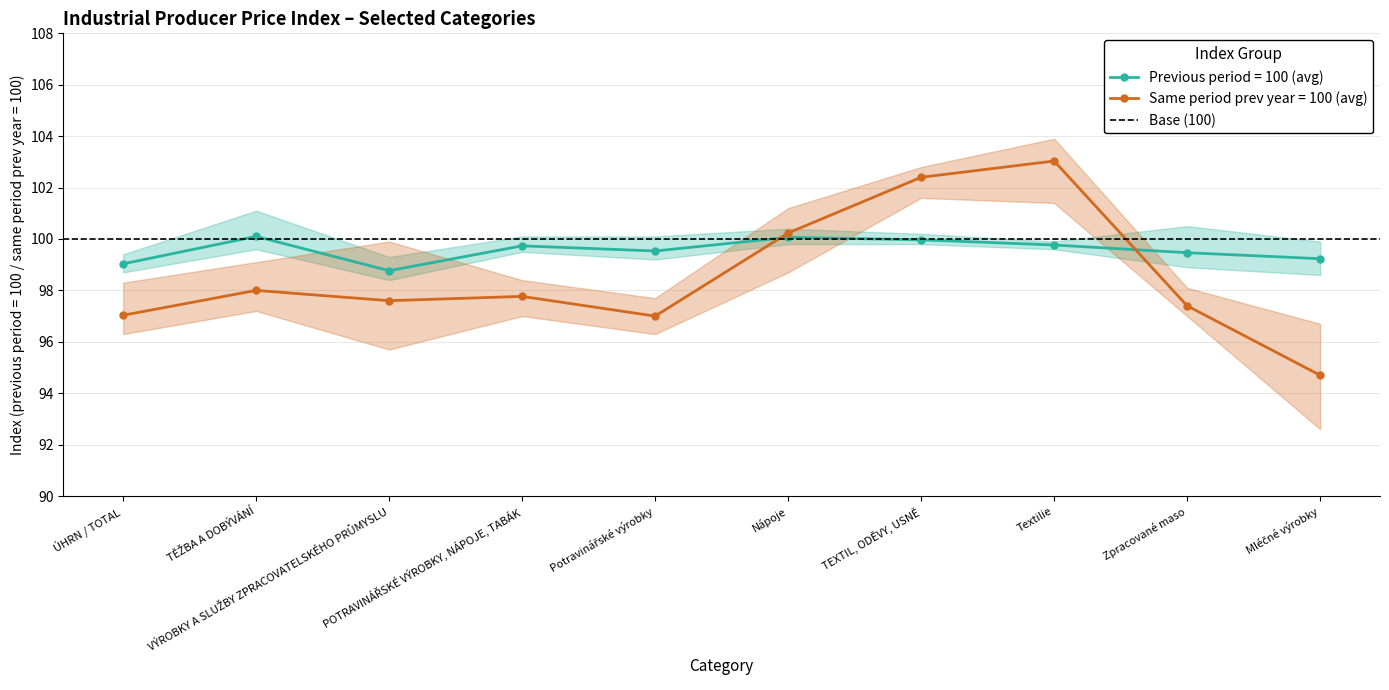

True or false: Previous period = 100 (avg) has more than 1 interior local peaks.

True